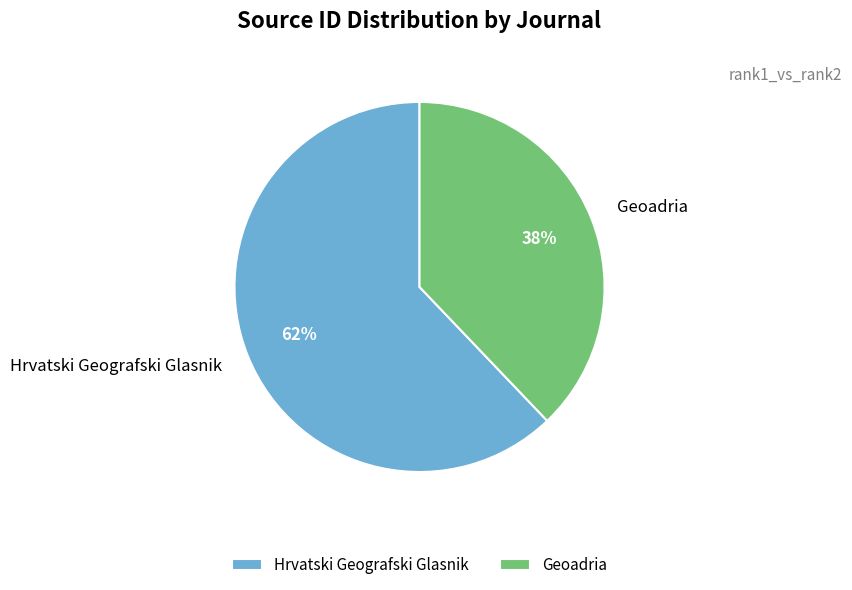

Is it true that Hrvatski Geografski Glasnik is 52% of the pie?

False